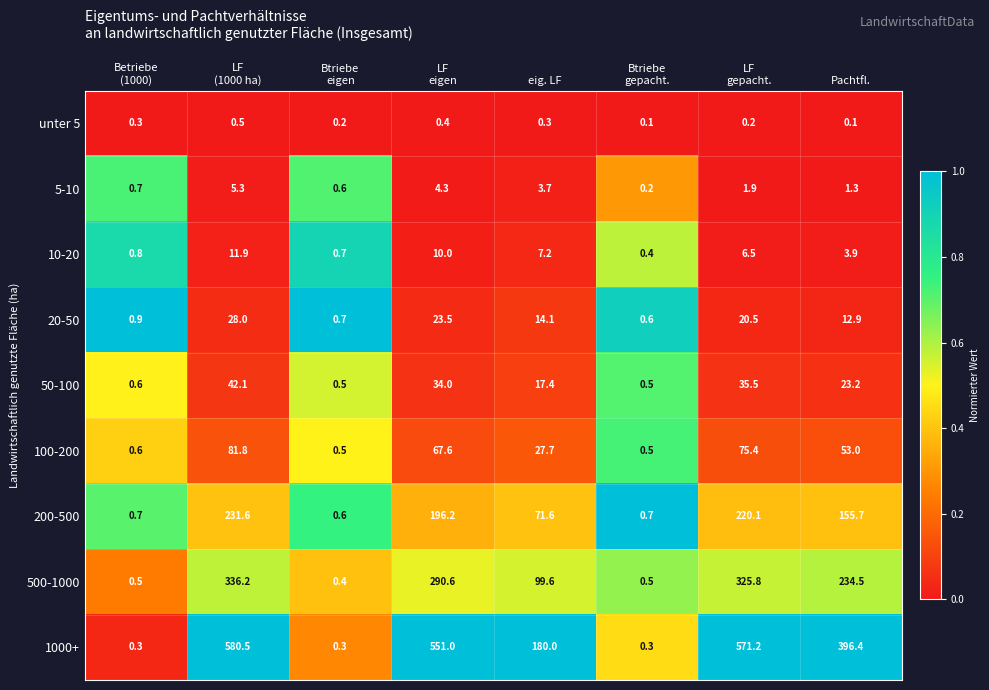

The 500-1000 series shows 234.5 at Pachtfl.. True or false?

True